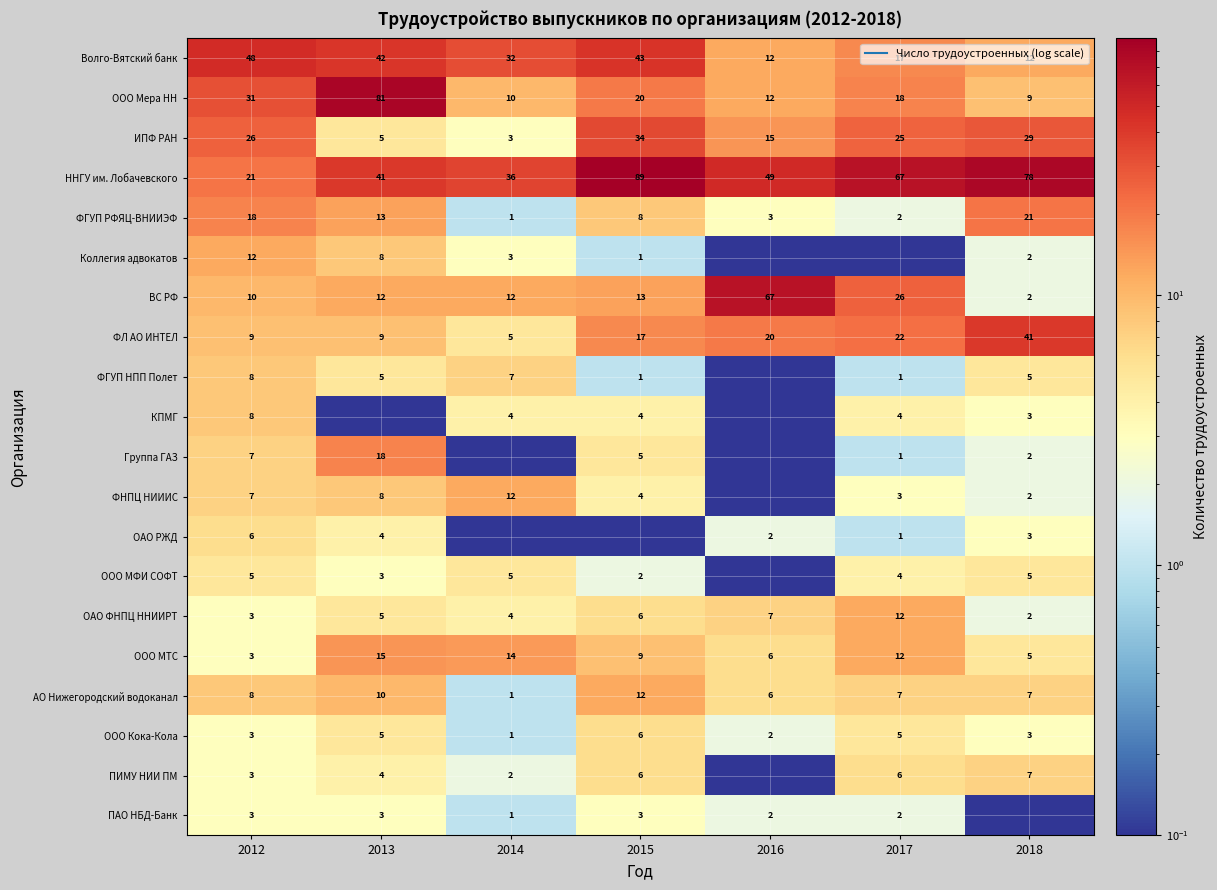

What is the difference between the highest and lowest values at 2012?

45.0